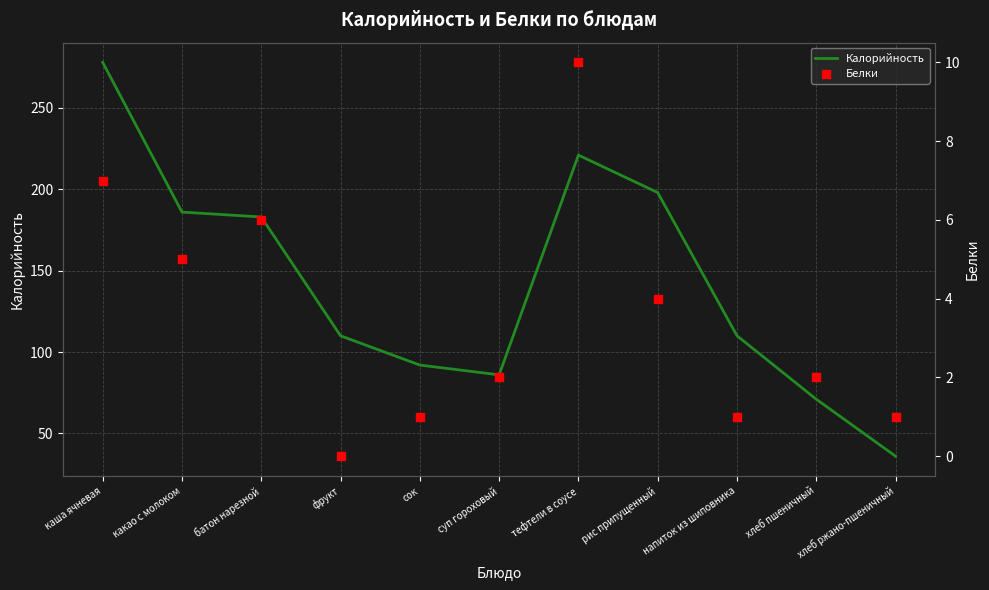

Which series reaches the minimum Y coordinate?

Белки